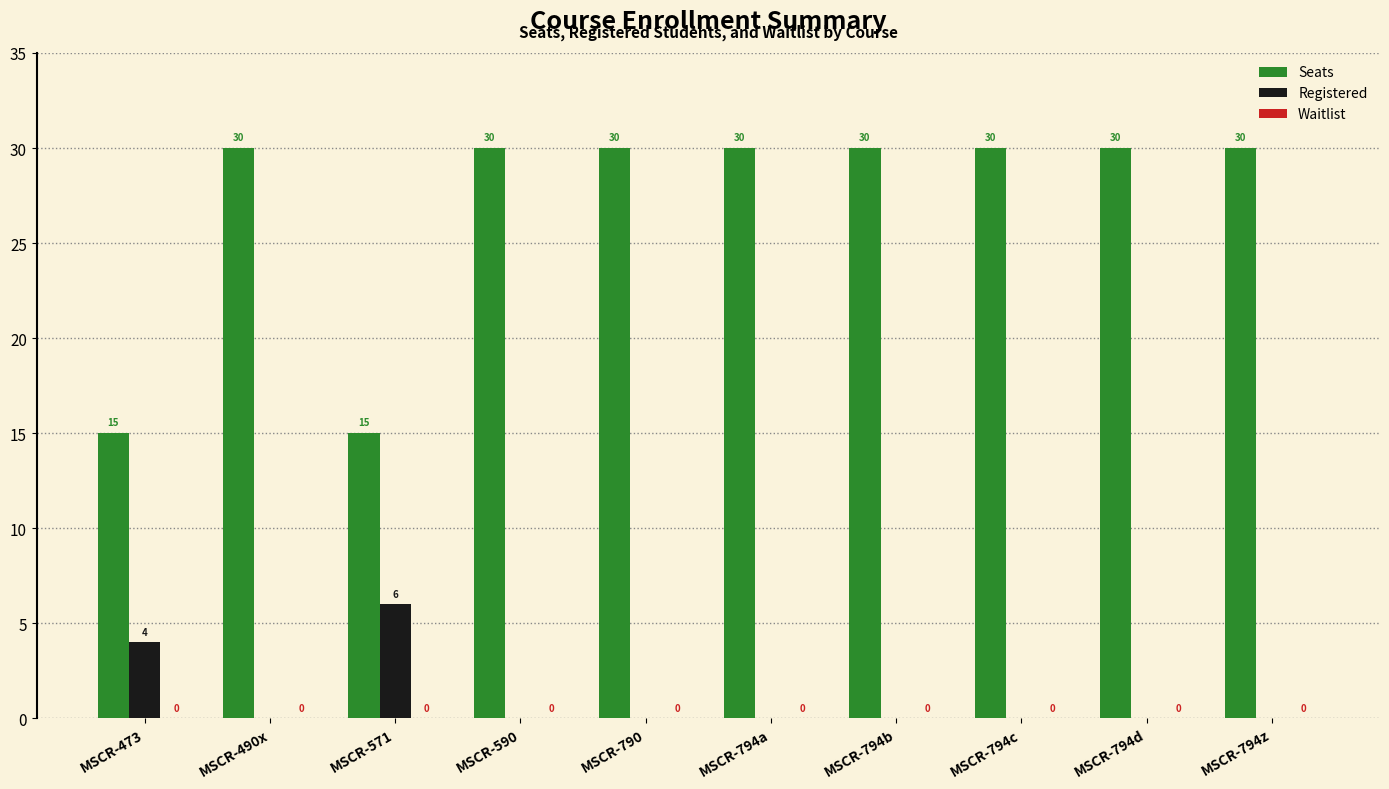

The value of Seats at MSCR-473 is 22. True or false?

False